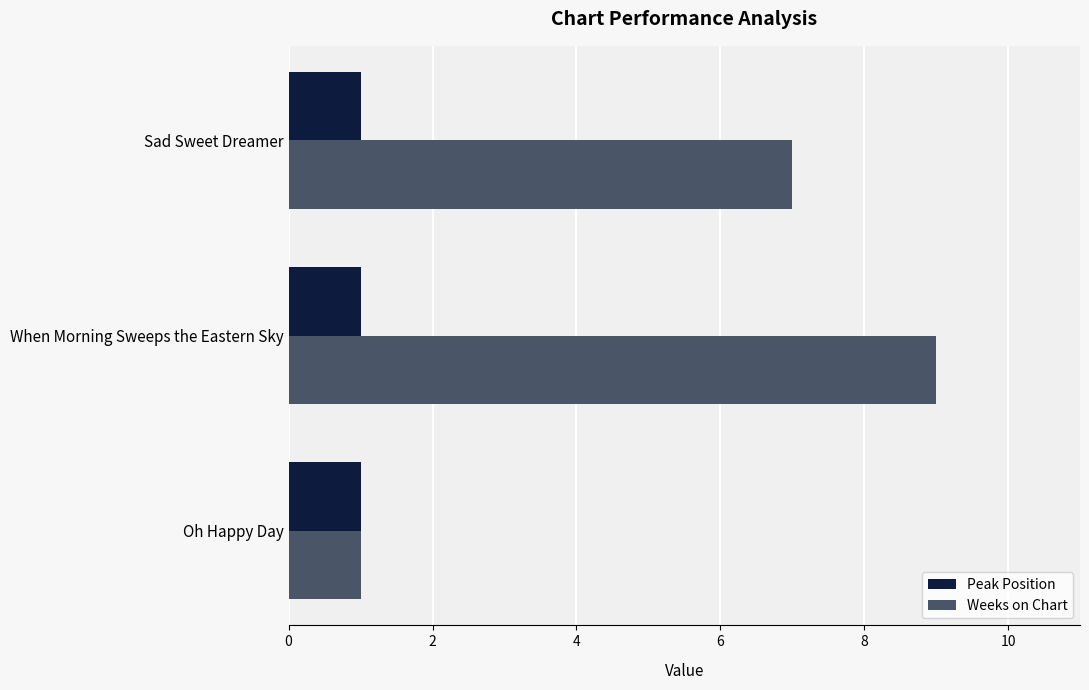

At which category is the sum across all series the highest?

When Morning Sweeps the Eastern Sky